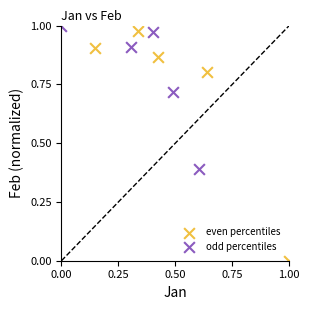

Which series has the largest Y range (max minus min)?

even percentiles